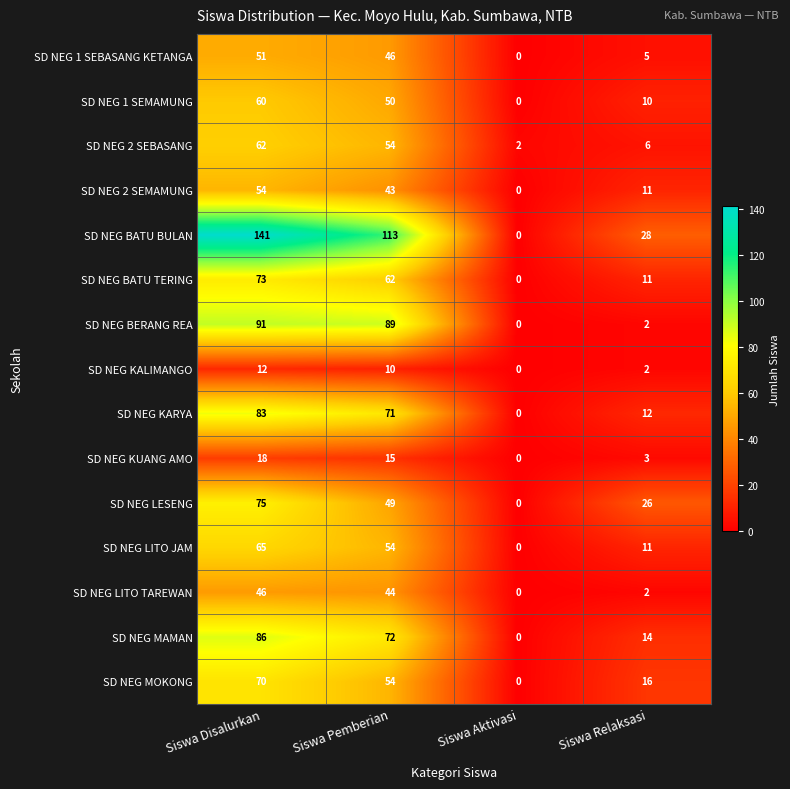

What is the approximate value of SD NEG LESENG at Siswa Disalurkan, to the nearest 5?

75